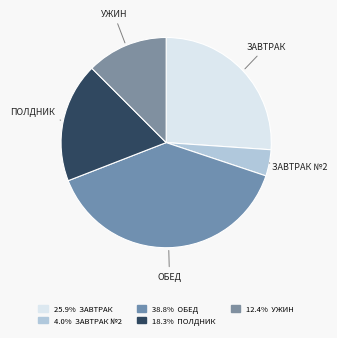

Which has a higher value, ЗАВТРАК №2 or ЗАВТРАК?

ЗАВТРАК